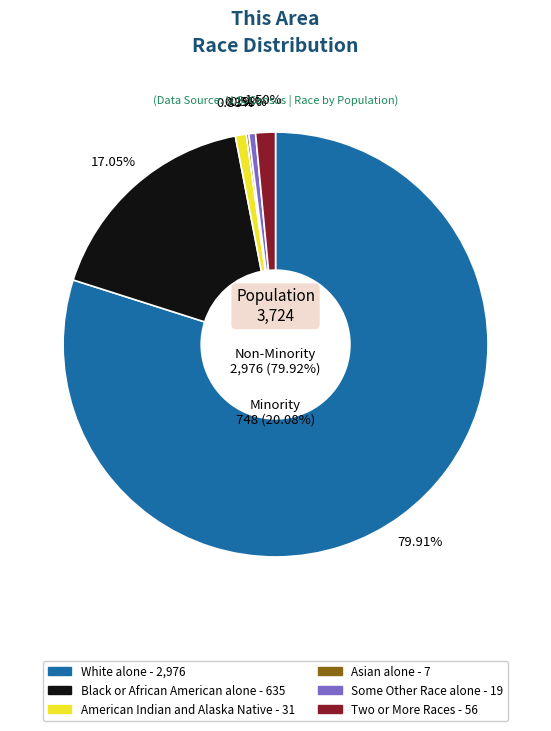

Count the number of slices in the pie.

7